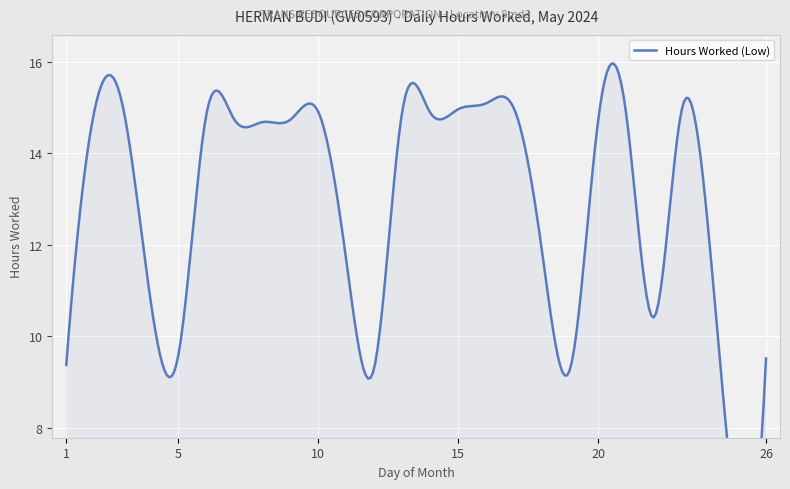

What is the value of the 15th point from the left?

15.1